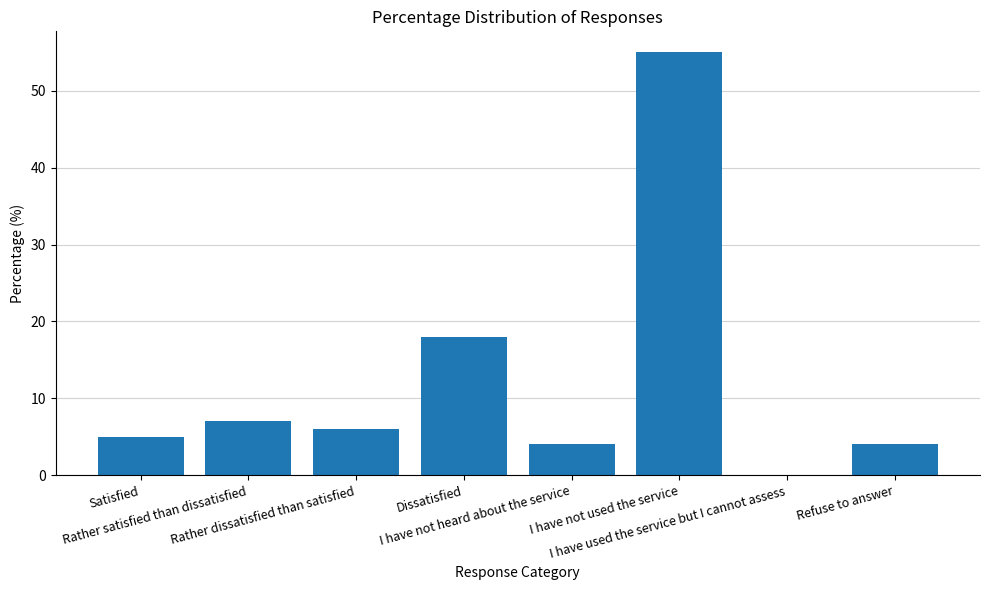

Read the value at Rather dissatisfied than satisfied, to the nearest 5.

5